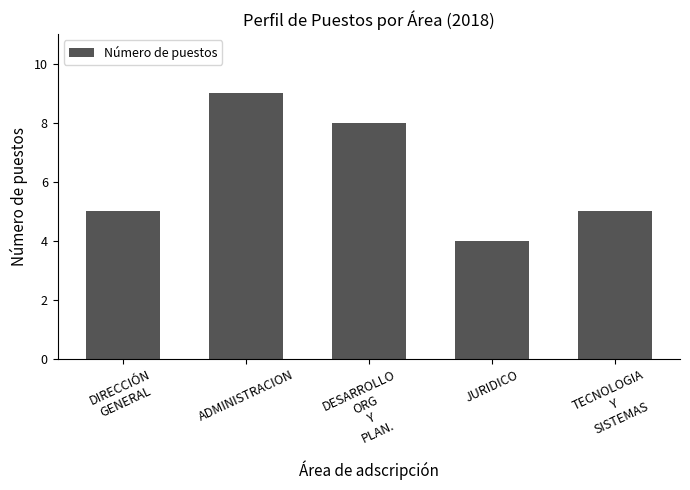

Read the value at JURIDICO.

4